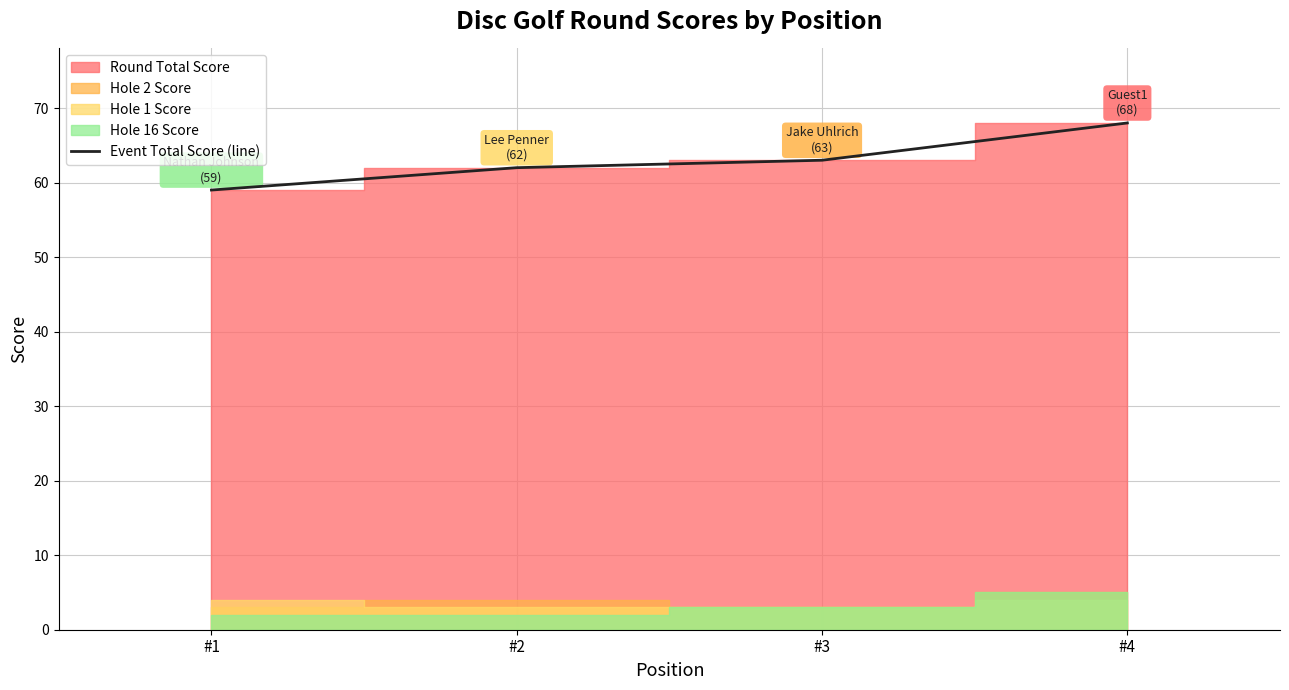

True or false: Event Total Score (line) has more than 1 interior local peaks.

False